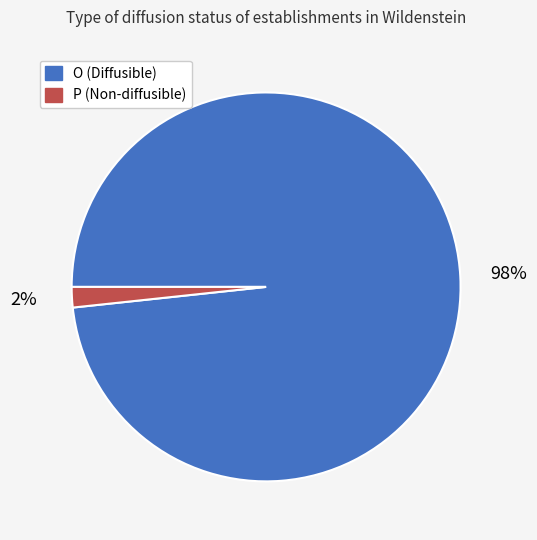

To the nearest percent, what is the combined percentage of O and P?

100%